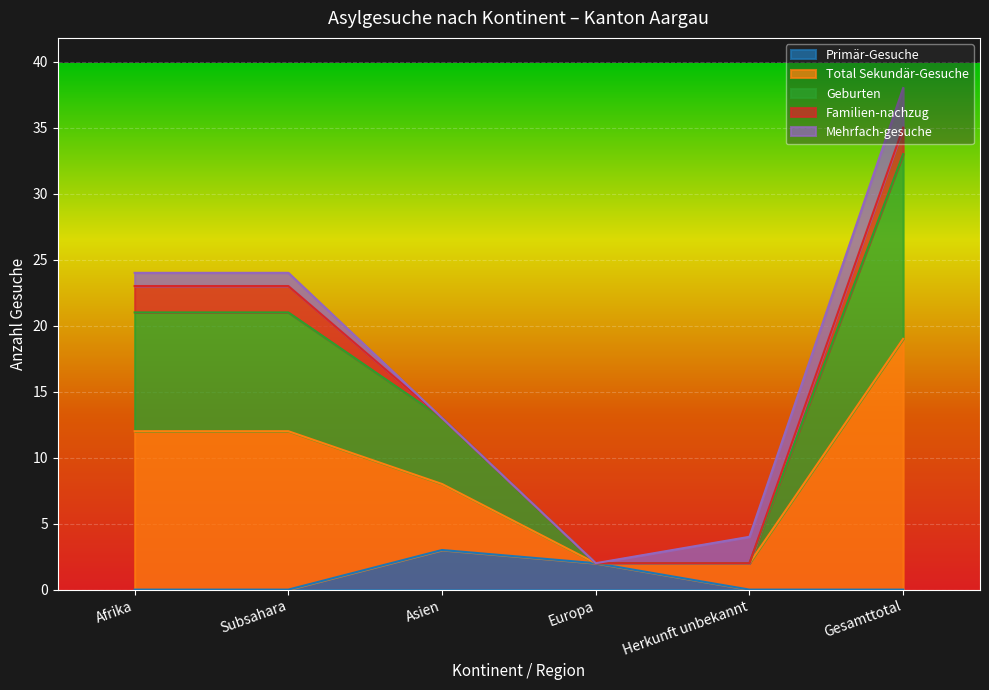

Rank the series at Europa from highest to lowest value.

Primär-Gesuche, Total Sekundär-Gesuche, Geburten